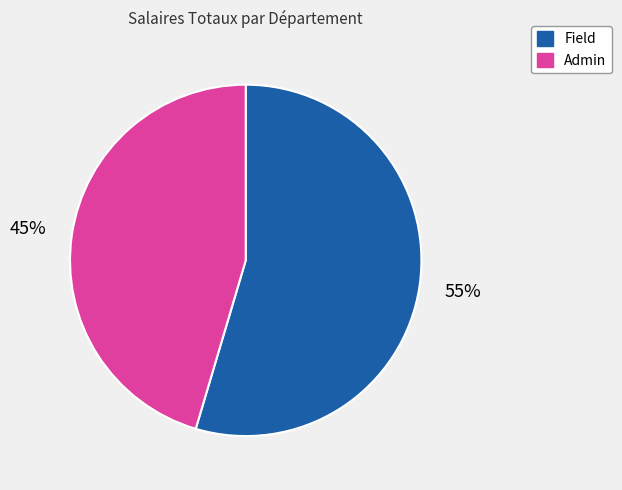

Which slice represents more than half of the pie?

Field